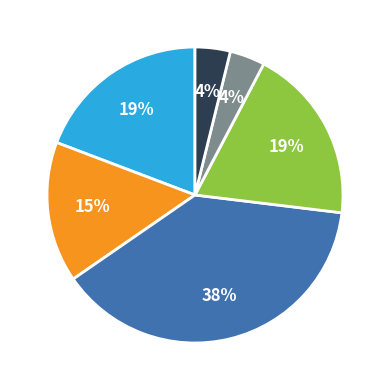

To the nearest percent, what is the average slice percentage?

17%